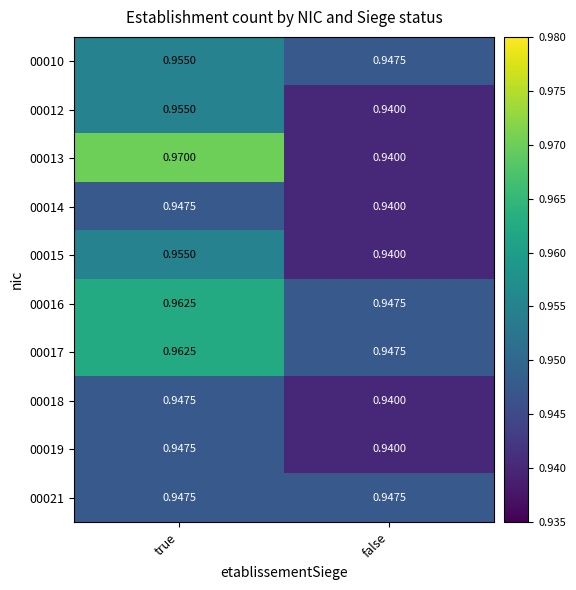

Is the value of 00015 at false greater than the value of 00010 at false?

No